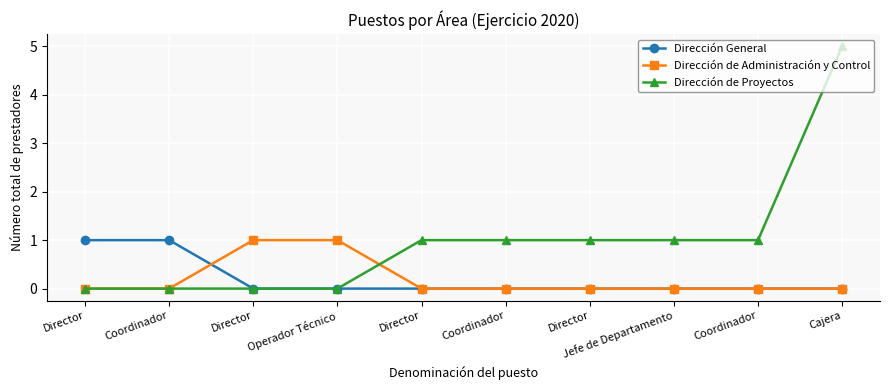

Reading left to right, list all the values displayed in this chart.

Dirección General: 1	1	0	0	0	0	0	0	0	0
Dirección de Administración y Control: 0	0	1	1	0	0	0	0	0	0
Dirección de Proyectos: 0	0	0	0	1	1	1	1	1	5